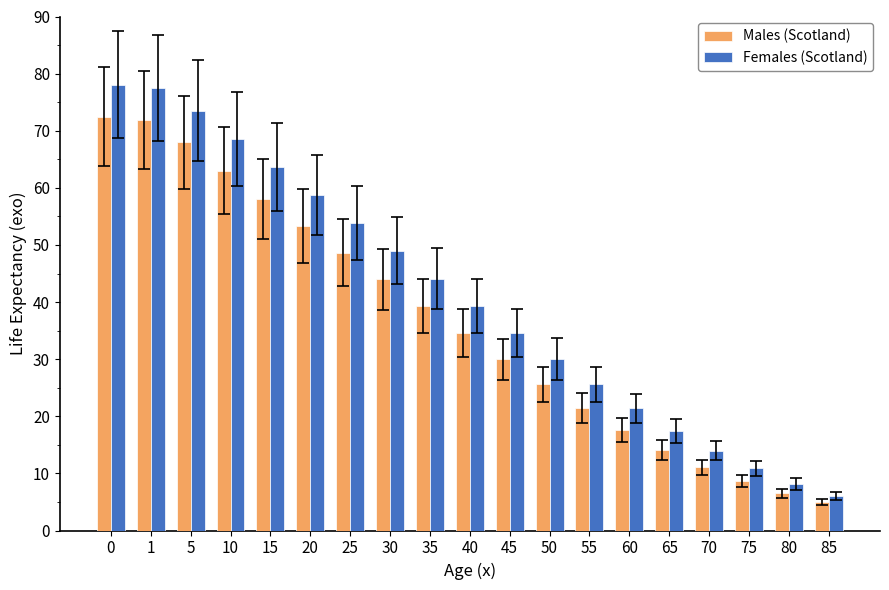

The value of Females (Scotland) at 10 is 68.6. True or false?

True